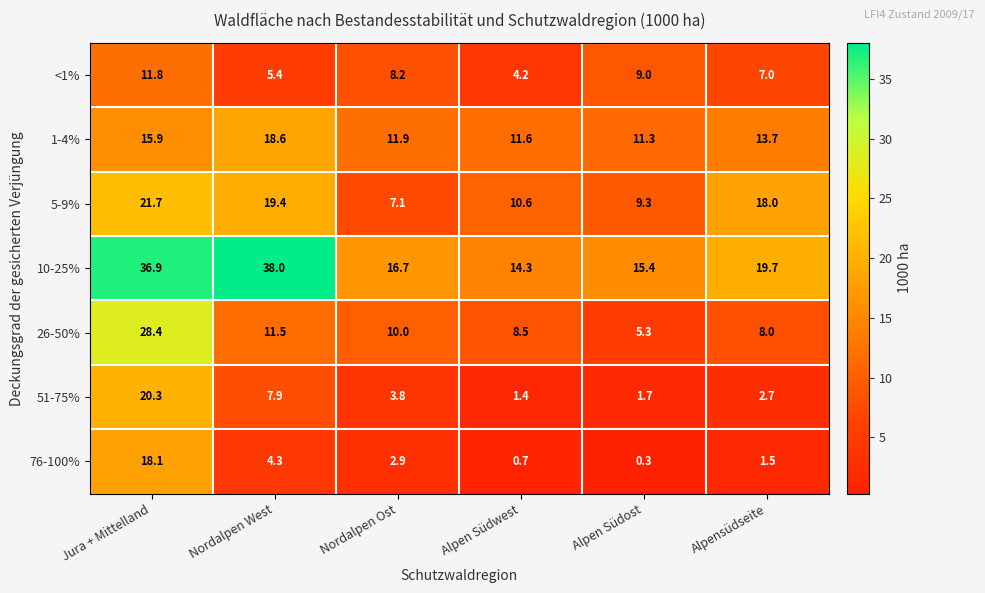

At Alpen Südost, list the series in order from smallest to largest.

76-100%, 51-75%, 26-50%, <1%, 5-9%, 1-4%, 10-25%